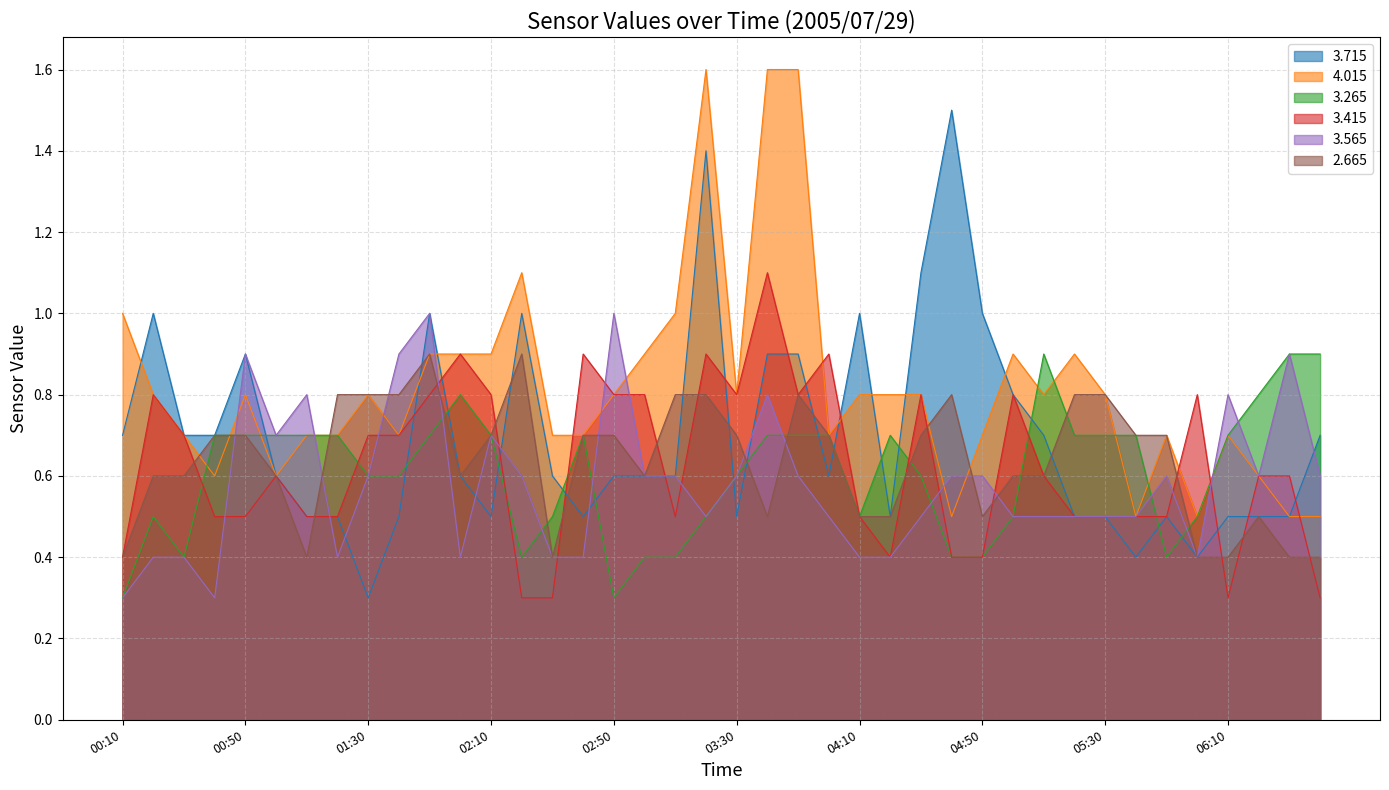

What are all the series names shown in the legend?

3.715, 4.015, 3.265, 3.415, 3.565, 2.665